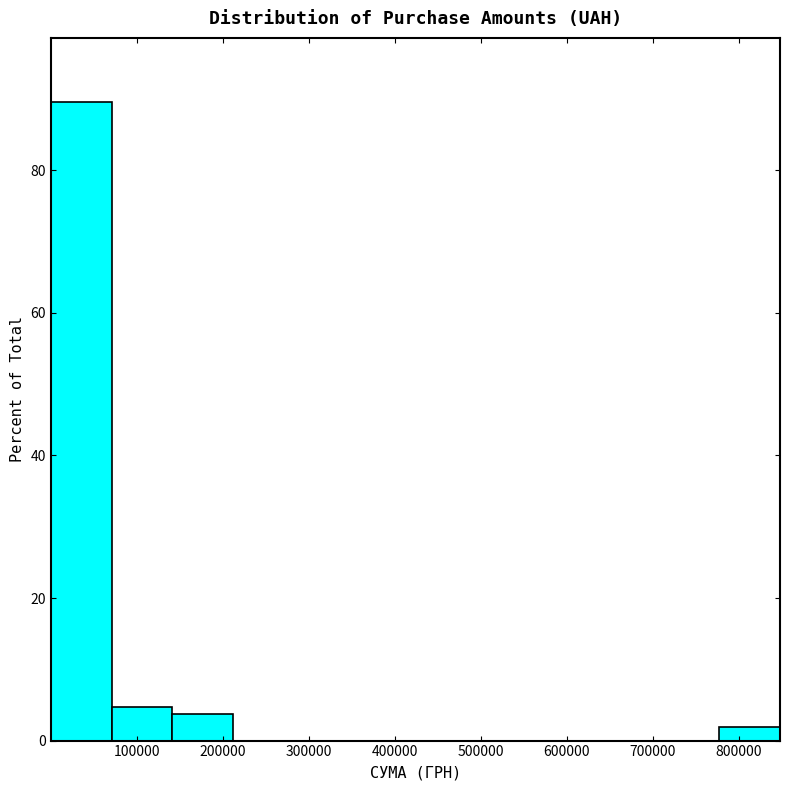

How tall is the bar that spans 70000 to 140000 on the x-axis? Neither the bar edges nor the heights are printed on the chart, so give them approximately, as read against the axes.

4